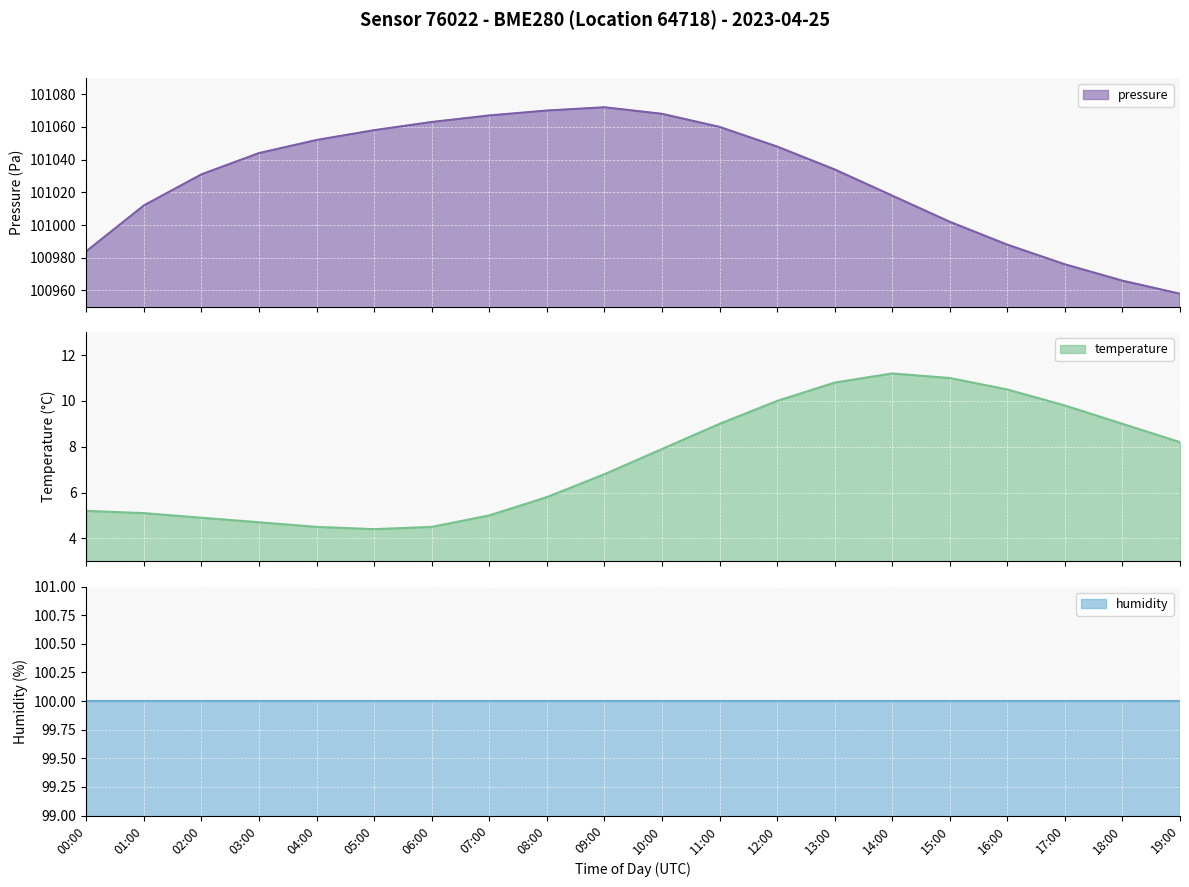

The value of temperature at 12:00 is 2.6. True or false?

False